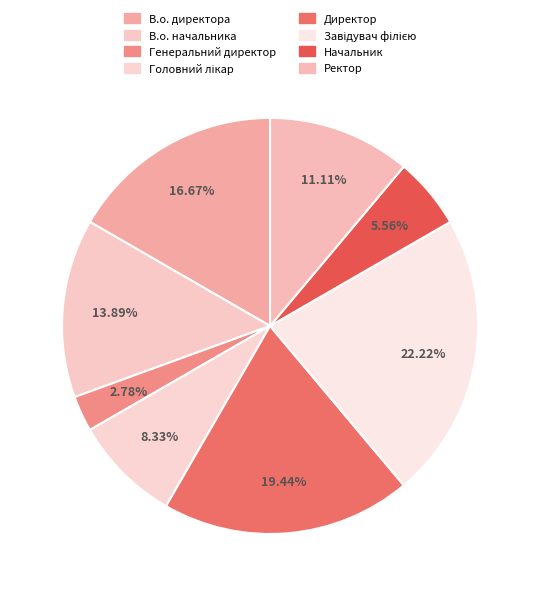

Does any single category account for the majority?

No